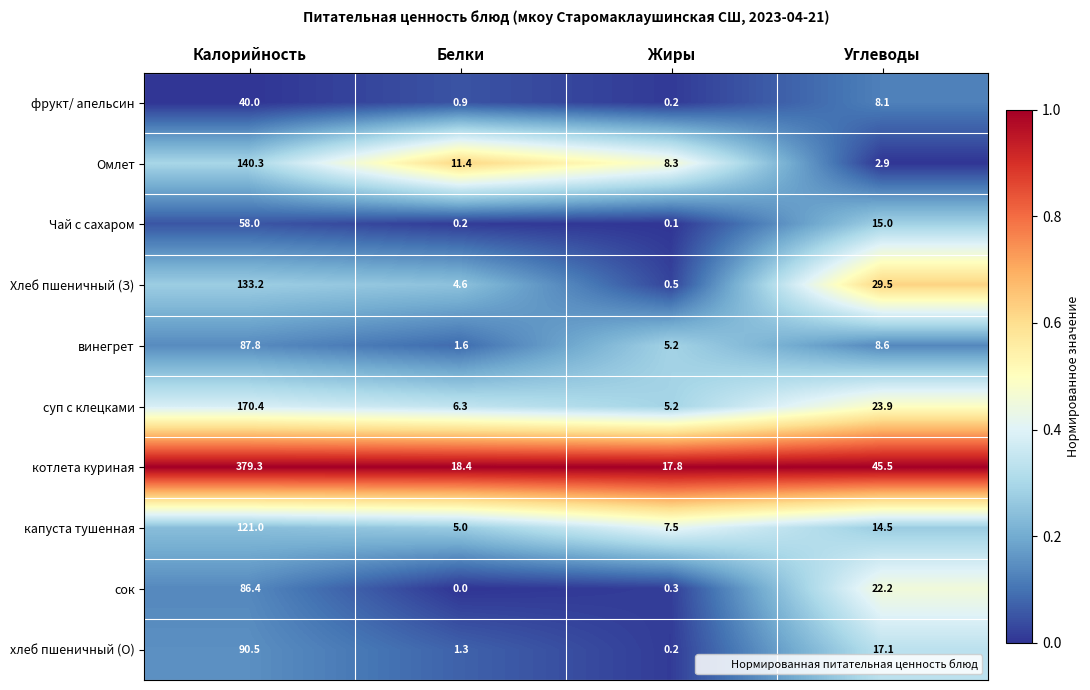

Which series has the widest spread of values?

котлета куриная